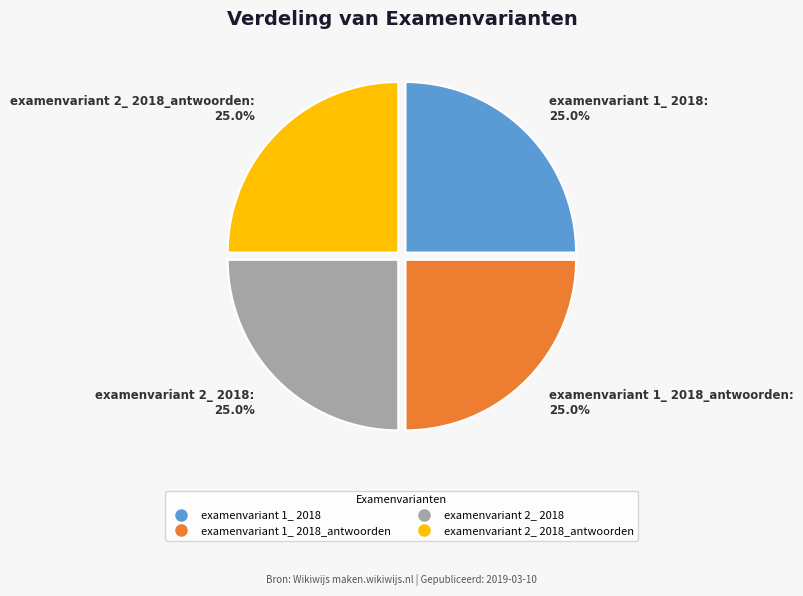

Count the number of slices in the pie.

4